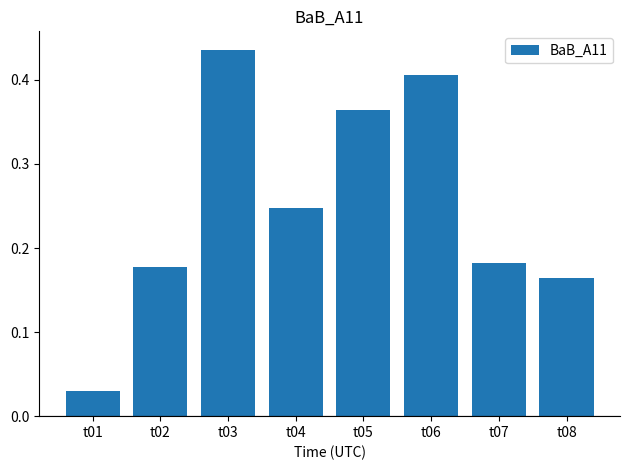

Rank the categories by value from highest to lowest.

t03, t06, t05, t04, t07, t02, t08, t01